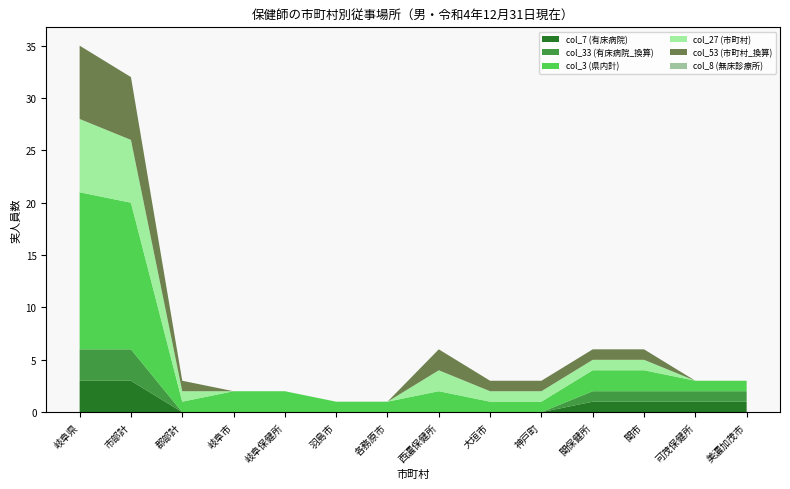

Reading left to right, list all the values displayed in this chart.

col_7 (有床病院): 3	3	0	0	0	0	0	0	0	0	1	1	1	1
col_33 (有床病院_換算): 3	3	0	0	0	0	0	0	0	0	1	1	1	1
col_3 (県内計): 15	14	1	2	2	1	1	2	1	1	2	2	1	1
col_27 (市町村): 7	6	1	0	0	0	0	2	1	1	1	1	0	0
col_53 (市町村_換算): 7	6	1	0	0	0	0	2	1	1	1	1	0	0
col_8 (無床診療所): 0	0	0	0	0	0	0	0	0	0	0	0	0	0